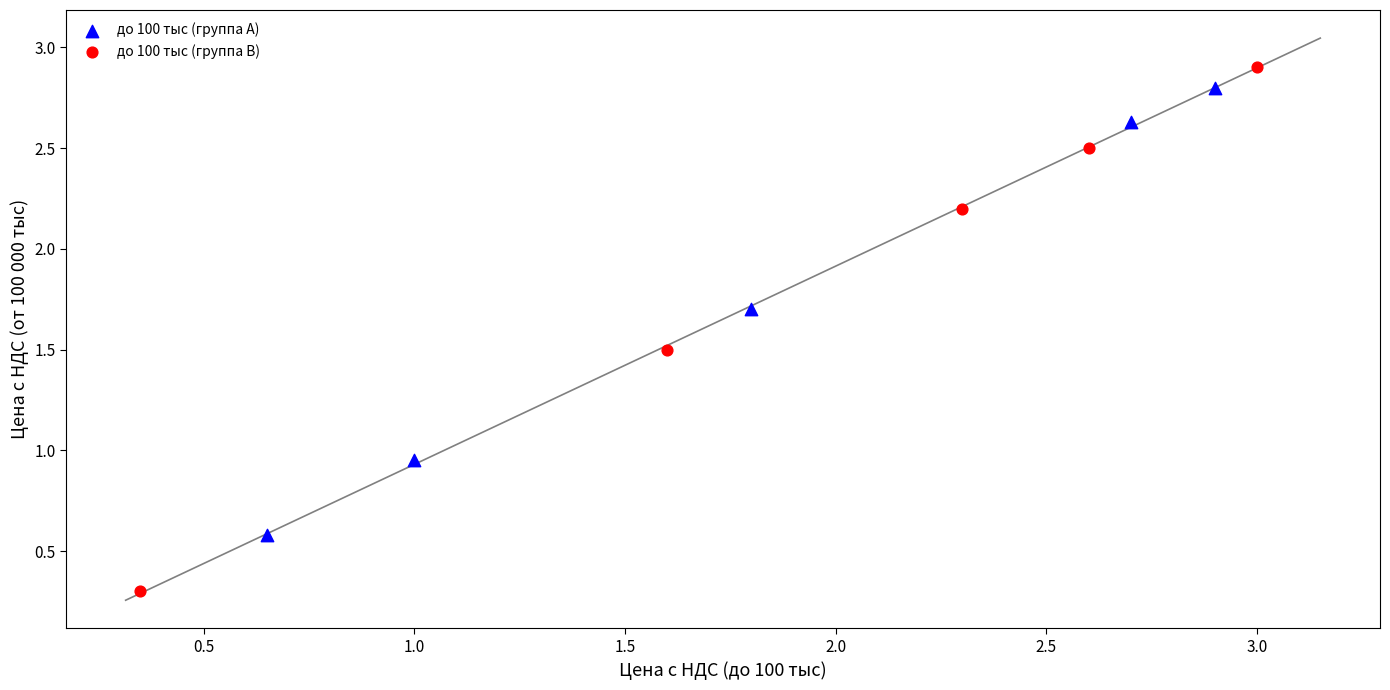

Which series reaches the maximum Y coordinate?

до 100 тыс (группа B)